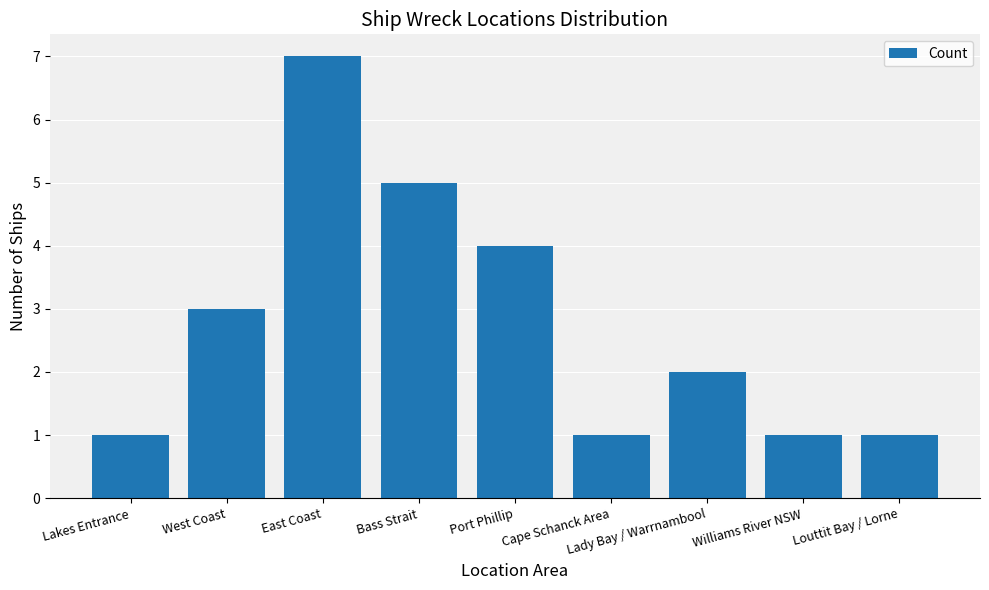

Are the bars horizontal?

No